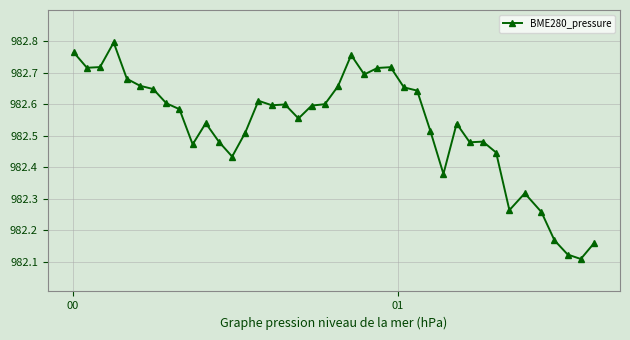

Count the values in the range 982 to 983.

40